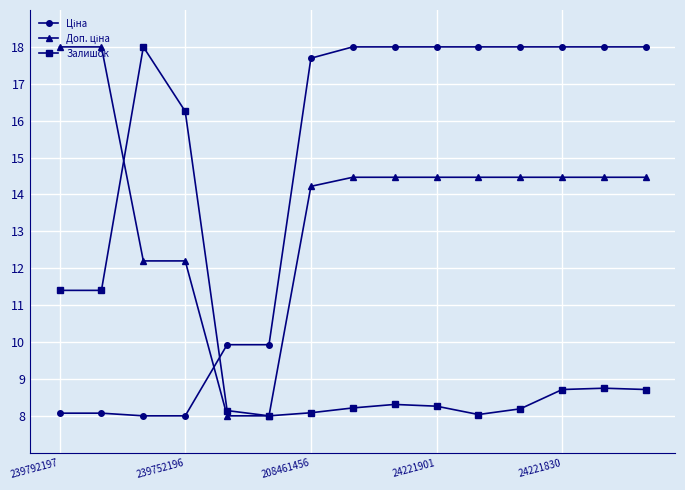

What is the value of the Залишок point at the 14th from the left?

8.7